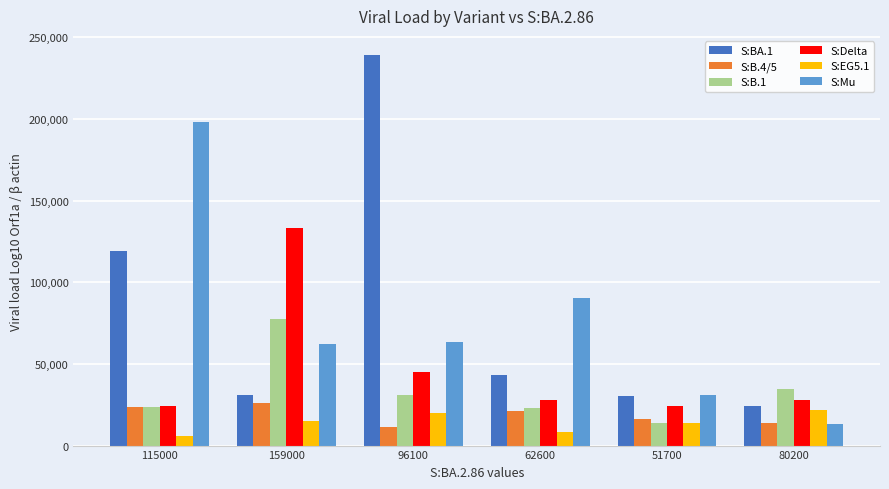

What is the total value across all series at 51700?

129369